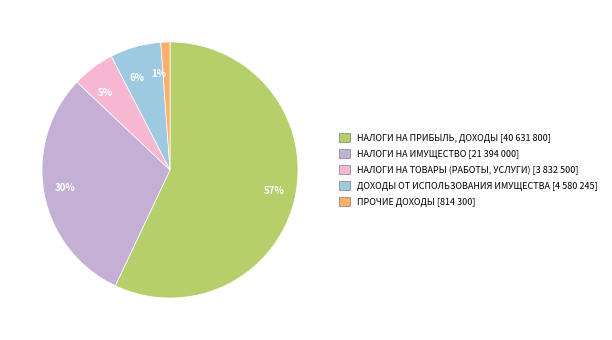

What percentage is the НАЛОГИ НА ТОВАРЫ (РАБОТЫ, УСЛУГИ) slice, to the nearest percent?

5%